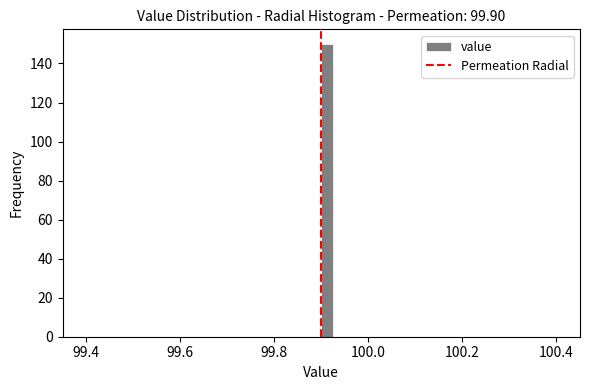

Read against the x-axis, roughly where is the centre of the tallest bar?

99.92